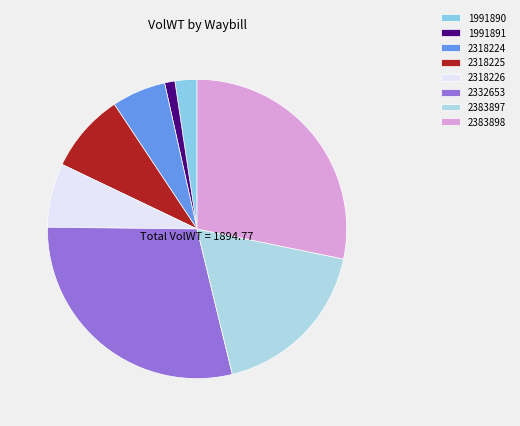

Is there any slice that represents more than half of the pie?

No